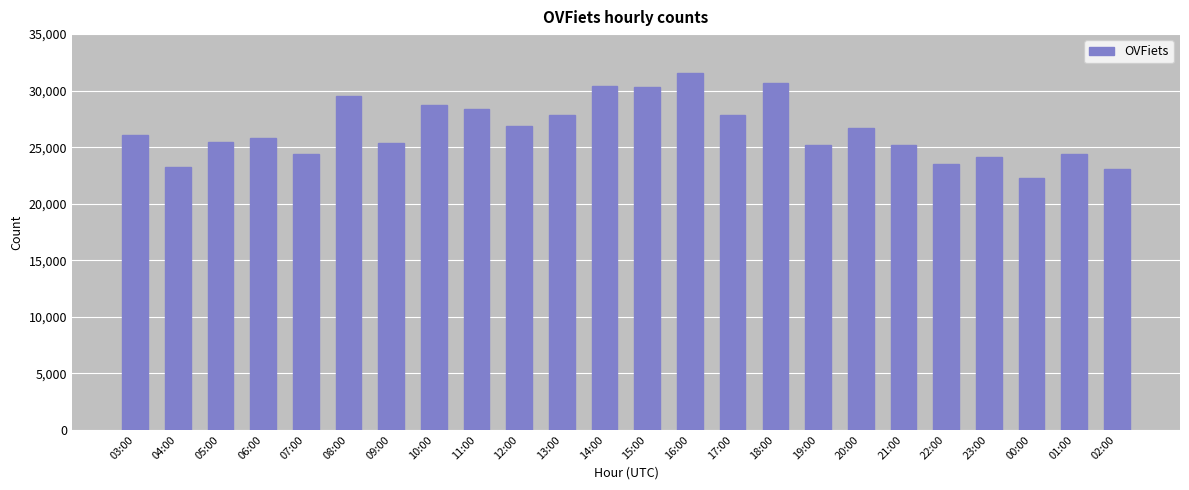

What is the label of the 22nd bar from the left?

00:00